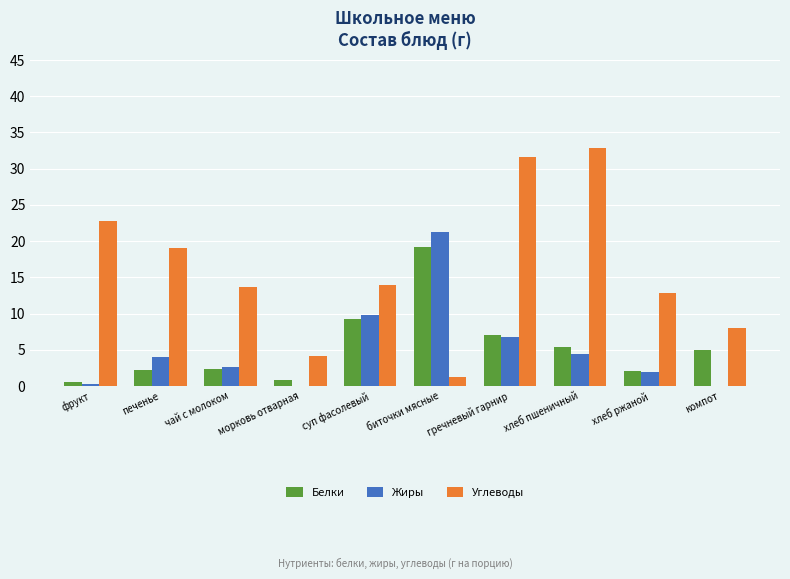

What is the total value across all series at хлеб ржаной?

16.8